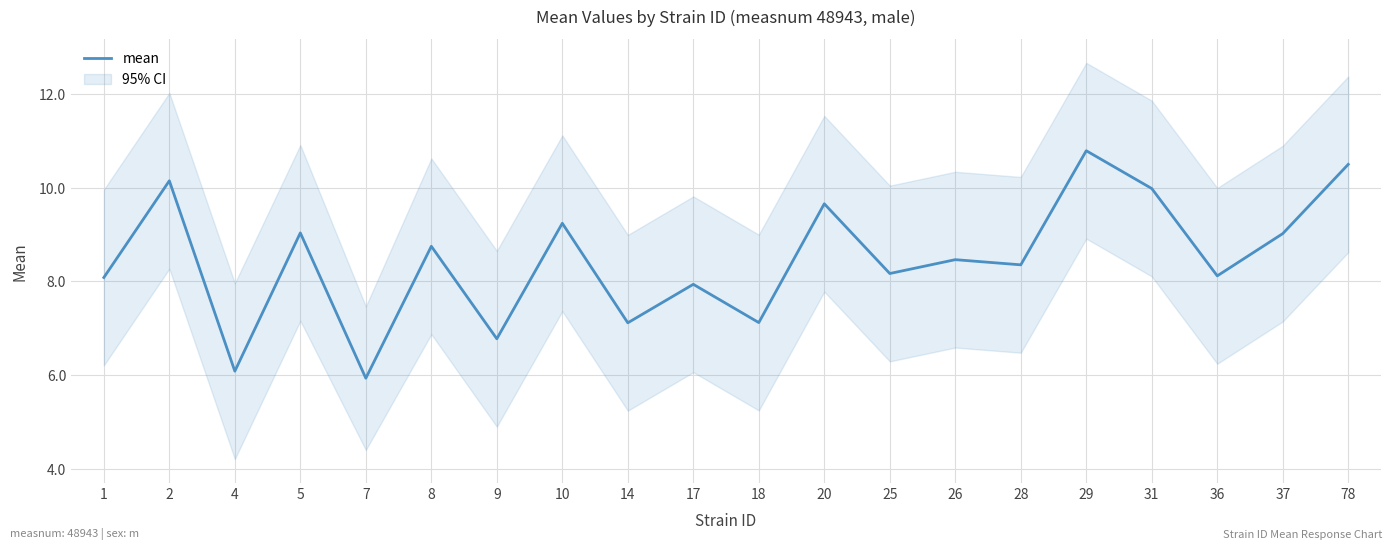

What is the sum of all values?

169.3